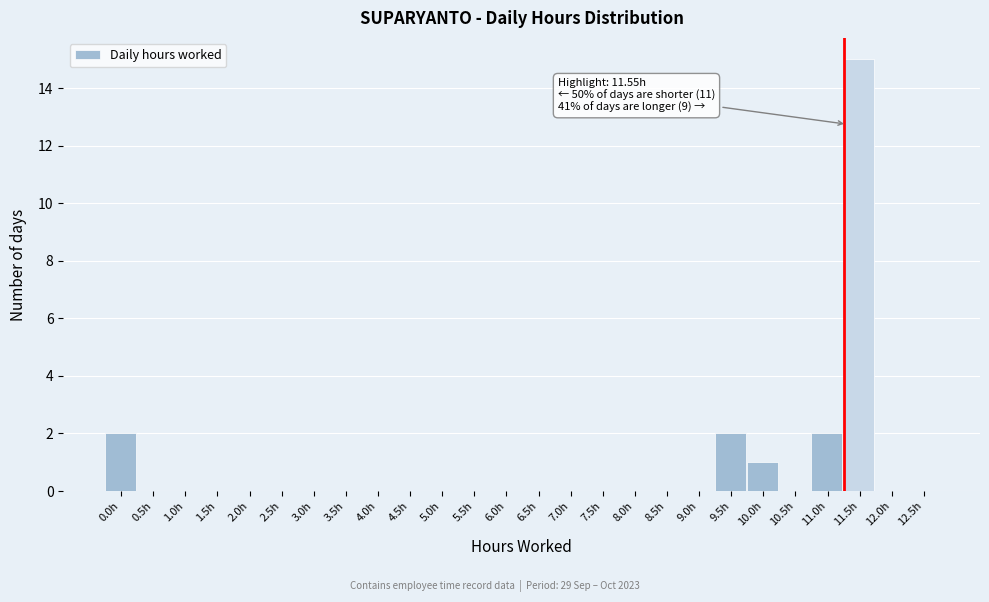

Reading left to right, list all the values displayed in this chart.

0.0h=2	0.5h=0	1.0h=0	1.5h=0	2.0h=0	2.5h=0	3.0h=0	3.5h=0	4.0h=0	4.5h=0	5.0h=0	5.5h=0	6.0h=0	6.5h=0	7.0h=0	7.5h=0	8.0h=0	8.5h=0	9.0h=0	9.5h=2	10.0h=1	10.5h=0	11.0h=2	11.5h=15	12.0h=0	12.5h=0